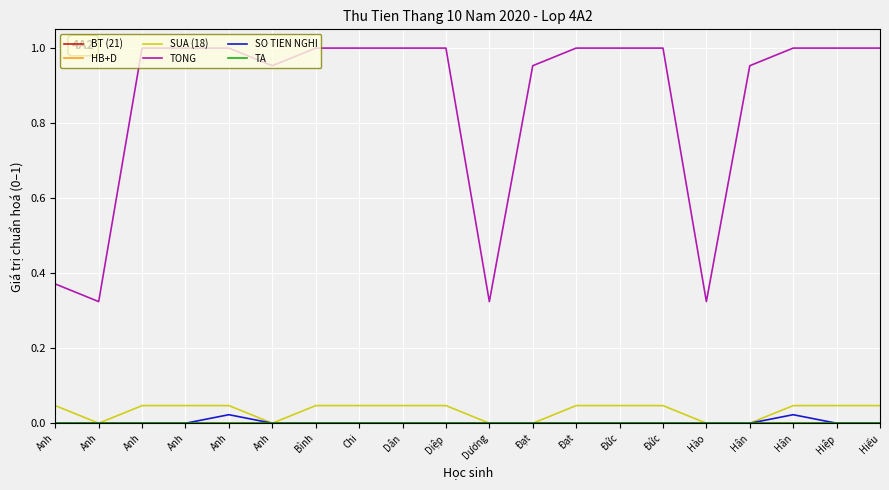

Reading left to right, what are all the values shown in this chart?

BT (21): Anh=0.0	Anh=0.0	Anh=0.0	Anh=0.0	Anh=0.0	Anh=0.0	Bình=0.0	Chi=0.0	Dân=0.0	Diệp=0.0	Dương=0.0	Đạt=0.0	Đạt=0.0	Đức=0.0	Đức=0.0	Hào=0.0	Hân=0.0	Hân=0.0	Hiệp=0.0	Hiếu=0.0
HB+D: Anh=0.0	Anh=0.0	Anh=0.0	Anh=0.0	Anh=0.0	Anh=0.0	Bình=0.0	Chi=0.0	Dân=0.0	Diệp=0.0	Dương=0.0	Đạt=0.0	Đạt=0.0	Đức=0.0	Đức=0.0	Hào=0.0	Hân=0.0	Hân=0.0	Hiệp=0.0	Hiếu=0.0
SUA (18): Anh=0.0	Anh=0.0	Anh=0.0	Anh=0.0	Anh=0.0	Anh=0.0	Bình=0.0	Chi=0.0	Dân=0.0	Diệp=0.0	Dương=0.0	Đạt=0.0	Đạt=0.0	Đức=0.0	Đức=0.0	Hào=0.0	Hân=0.0	Hân=0.0	Hiệp=0.0	Hiếu=0.0
TONG: Anh=0.4	Anh=0.3	Anh=1.0	Anh=1.0	Anh=1.0	Anh=1.0	Bình=1.0	Chi=1.0	Dân=1.0	Diệp=1.0	Dương=0.3	Đạt=1.0	Đạt=1.0	Đức=1.0	Đức=1.0	Hào=0.3	Hân=1.0	Hân=1.0	Hiệp=1.0	Hiếu=1.0
SO TIEN NGHI: Anh=0.0	Anh=0.0	Anh=0.0	Anh=0.0	Anh=0.0	Anh=0.0	Bình=0.0	Chi=0.0	Dân=0.0	Diệp=0.0	Dương=0.0	Đạt=0.0	Đạt=0.0	Đức=0.0	Đức=0.0	Hào=0.0	Hân=0.0	Hân=0.0	Hiệp=0.0	Hiếu=0.0
TA: Anh=0.0	Anh=0.0	Anh=0.0	Anh=0.0	Anh=0.0	Anh=0.0	Bình=0.0	Chi=0.0	Dân=0.0	Diệp=0.0	Dương=0.0	Đạt=0.0	Đạt=0.0	Đức=0.0	Đức=0.0	Hào=0.0	Hân=0.0	Hân=0.0	Hiệp=0.0	Hiếu=0.0